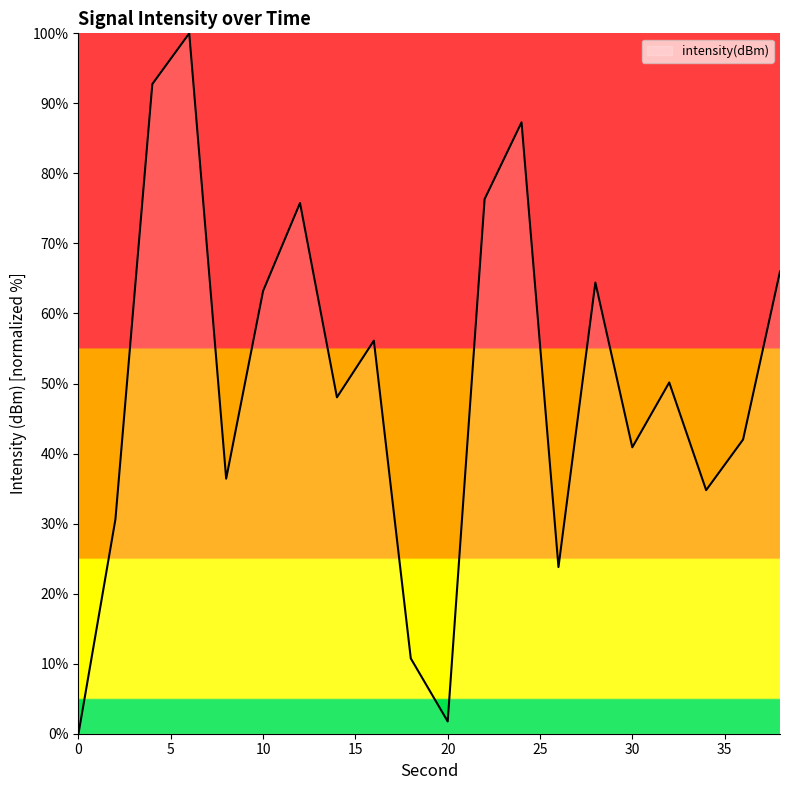

What is the sum of all values?

1001.1